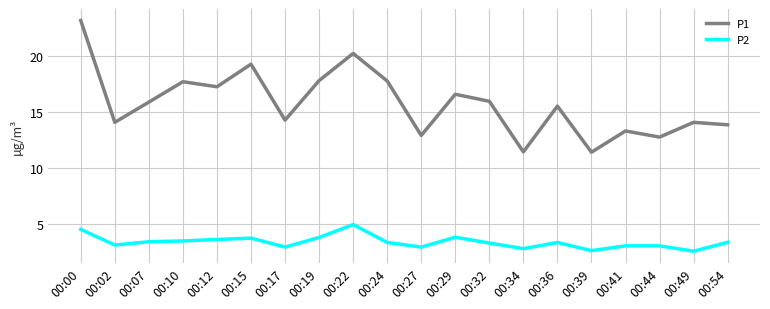

The value of P2 at 00:00 is 4.5. True or false?

True